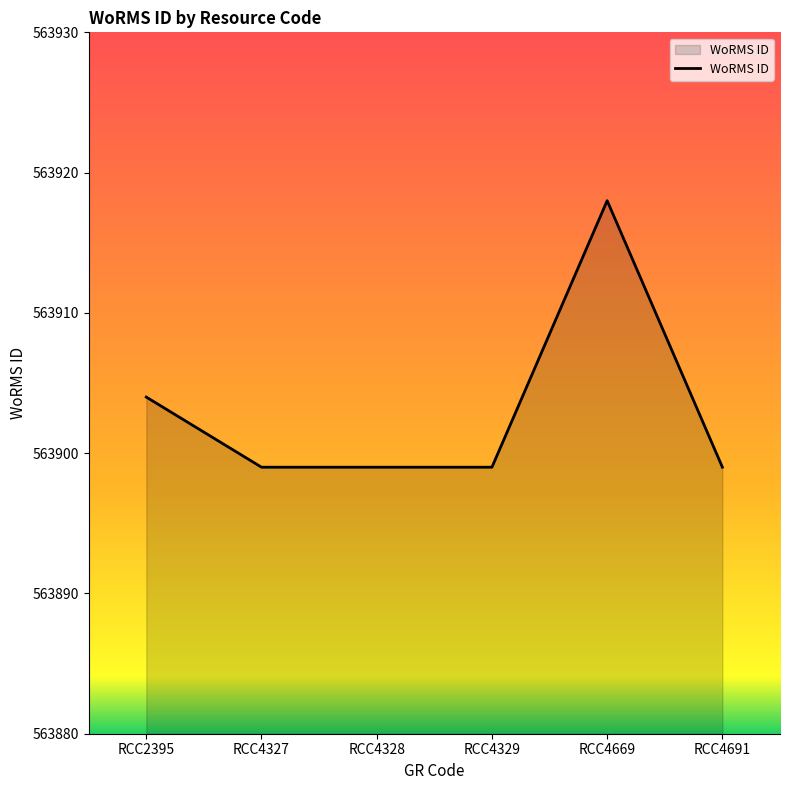

Reading left to right, transcribe all the data shown in this chart.

RCC2395=563904	RCC4327=563899	RCC4328=563899	RCC4329=563899	RCC4669=563918	RCC4691=563899